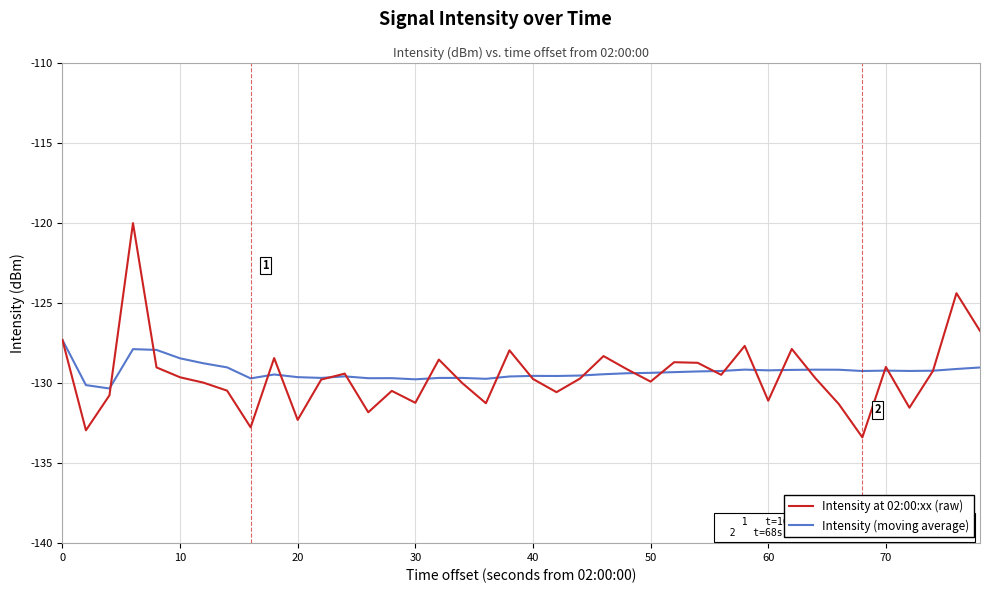

Which series has the largest range (max minus min)?

Intensity at 02:00:xx (raw)